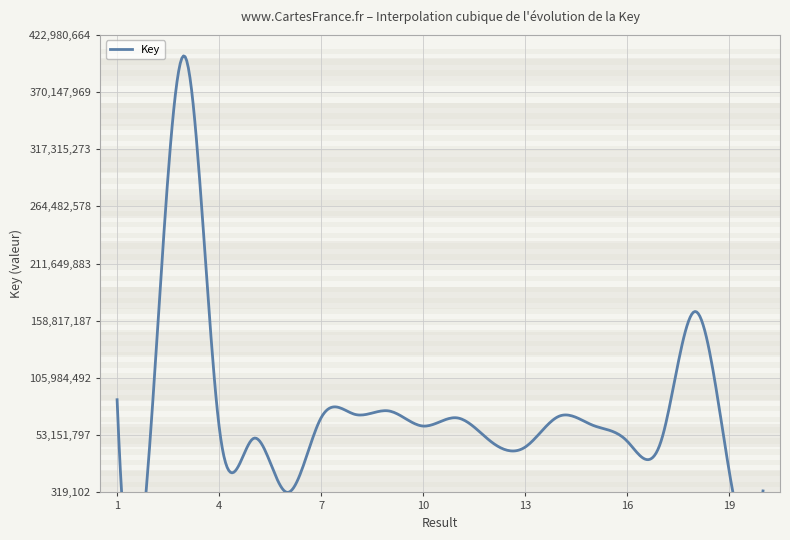

What is the value of the 13th point from the left?

42096963